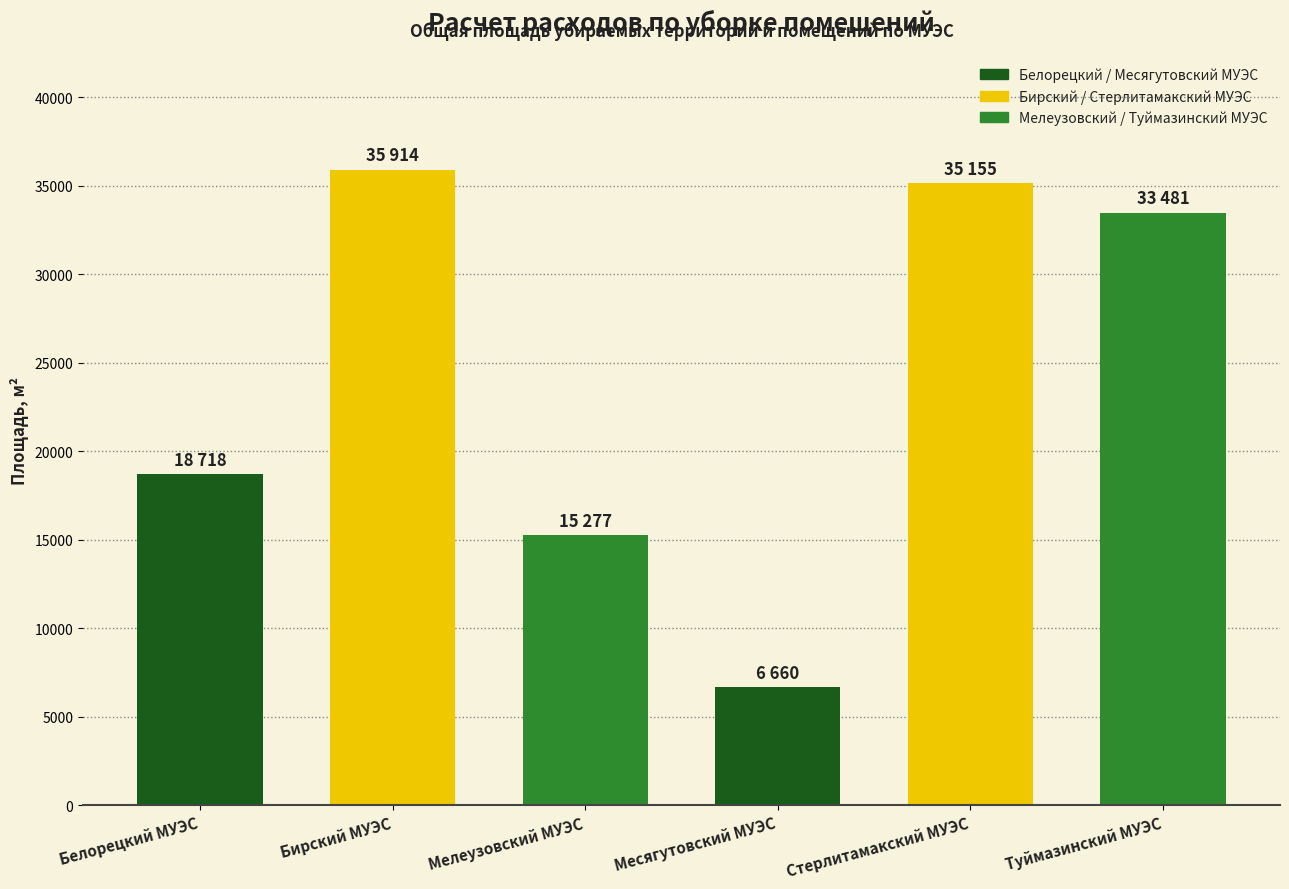

The value at Месягутовский МУЭС is 2017. True or false?

False